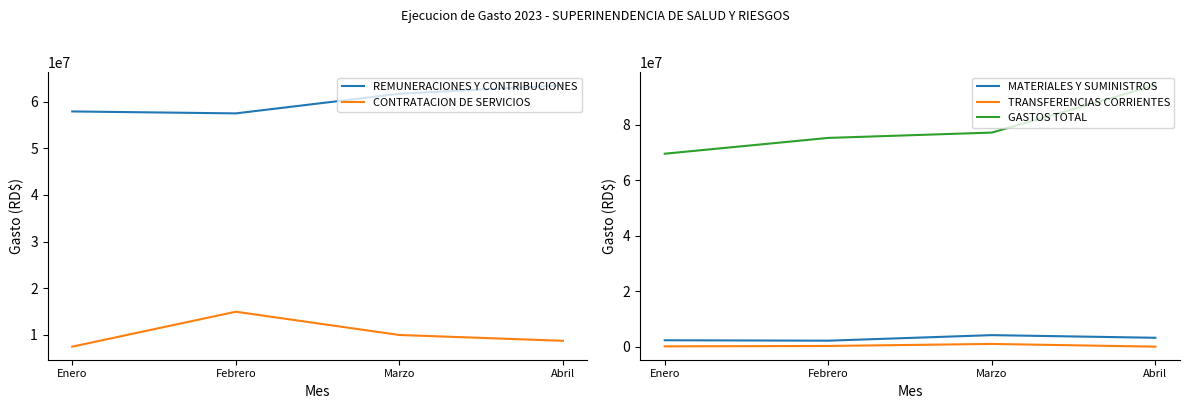

How many data points does each series have?

4